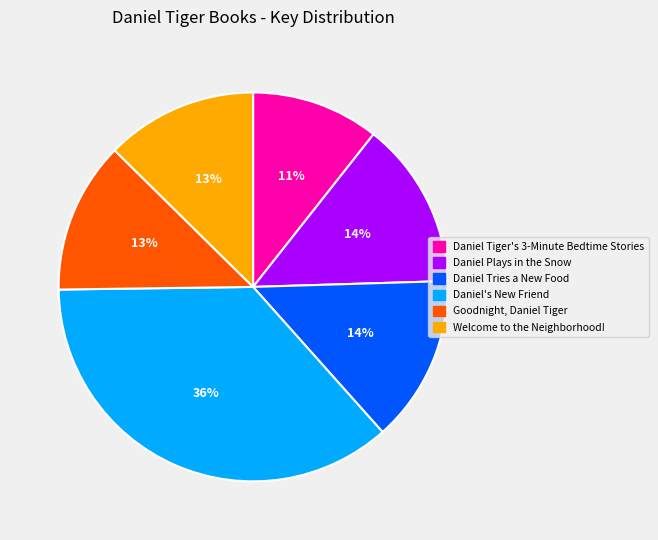

What percentage is the Goodnight, Daniel Tiger slice, to the nearest percent?

13%